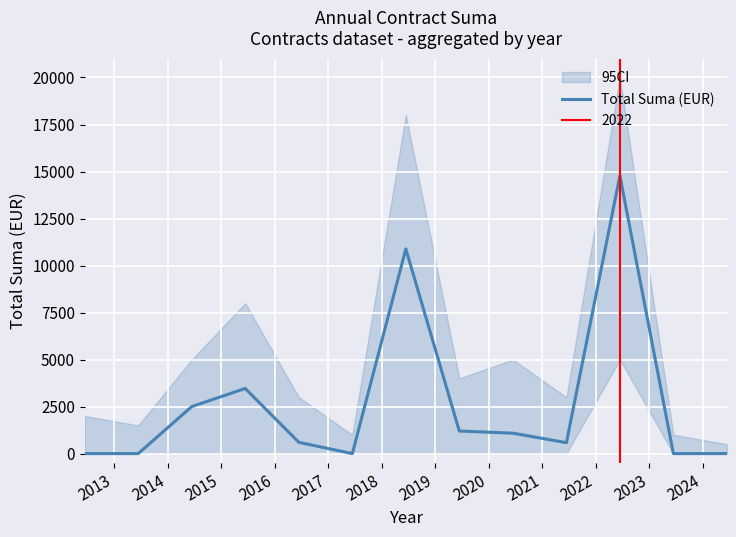

List the labels in order of value, smallest first.

2012, 2013, 2017, 2023, 2024, 2021, 2016, 2020, 2019, 2014, 2015, 2018, 2022